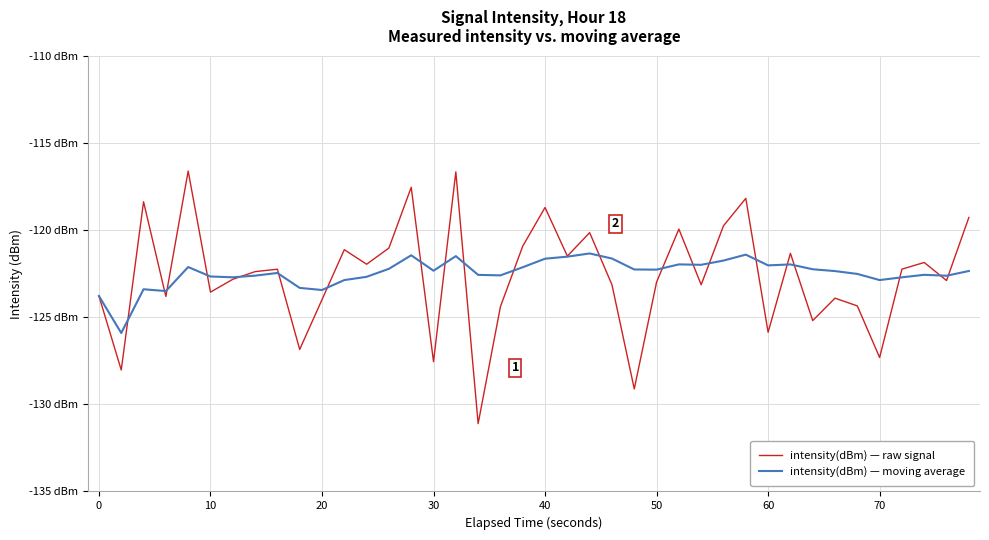

What is the maximum value for intensity(dBm) — moving average?

-121.3